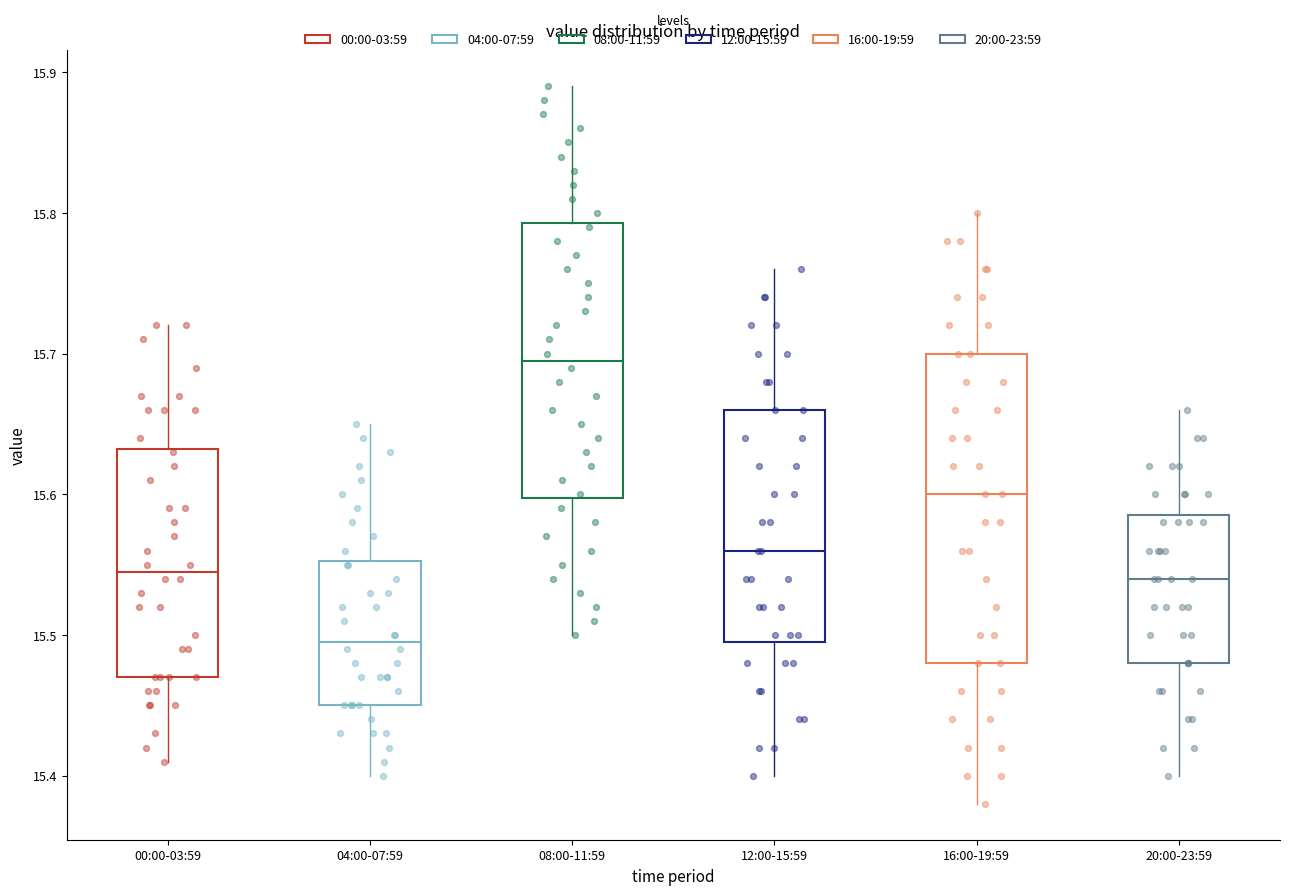

Comparing the boxes themselves (not the whiskers), which one is the tallest?

16:00-19:59